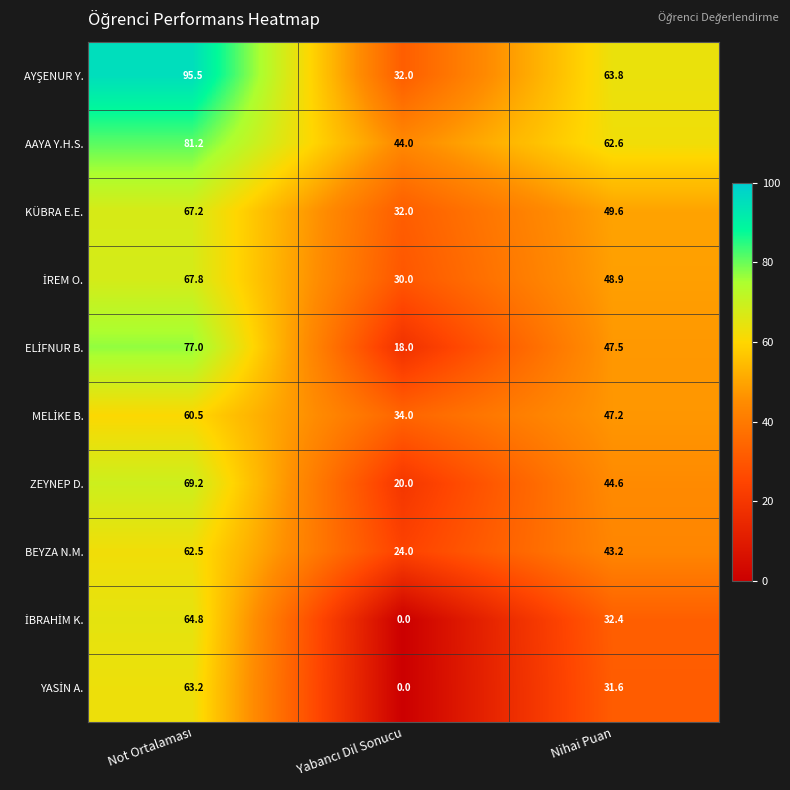

What is the sum of all KÜBRA E.E. values?

148.8